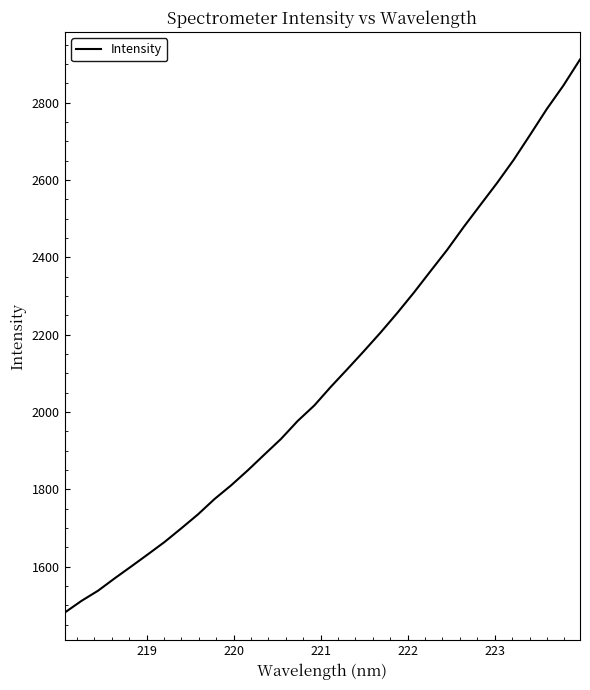

Is this an area chart (filled region under the line)?

No